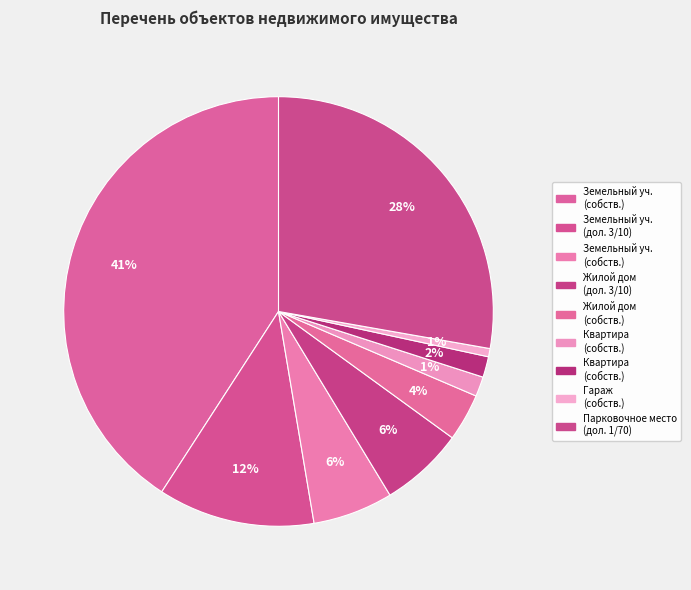

Which category has the smallest portion of the pie?

Гараж (собственность, 45.5)